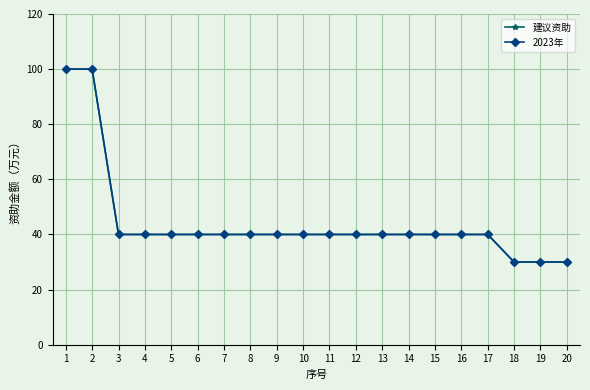

Reading left to right, list all the values displayed in this chart.

建议资助: 100	100	40	40	40	40	40	40	40	40	40	40	40	40	40	40	40	30	30	30
2023年: 100	100	40	40	40	40	40	40	40	40	40	40	40	40	40	40	40	30	30	30